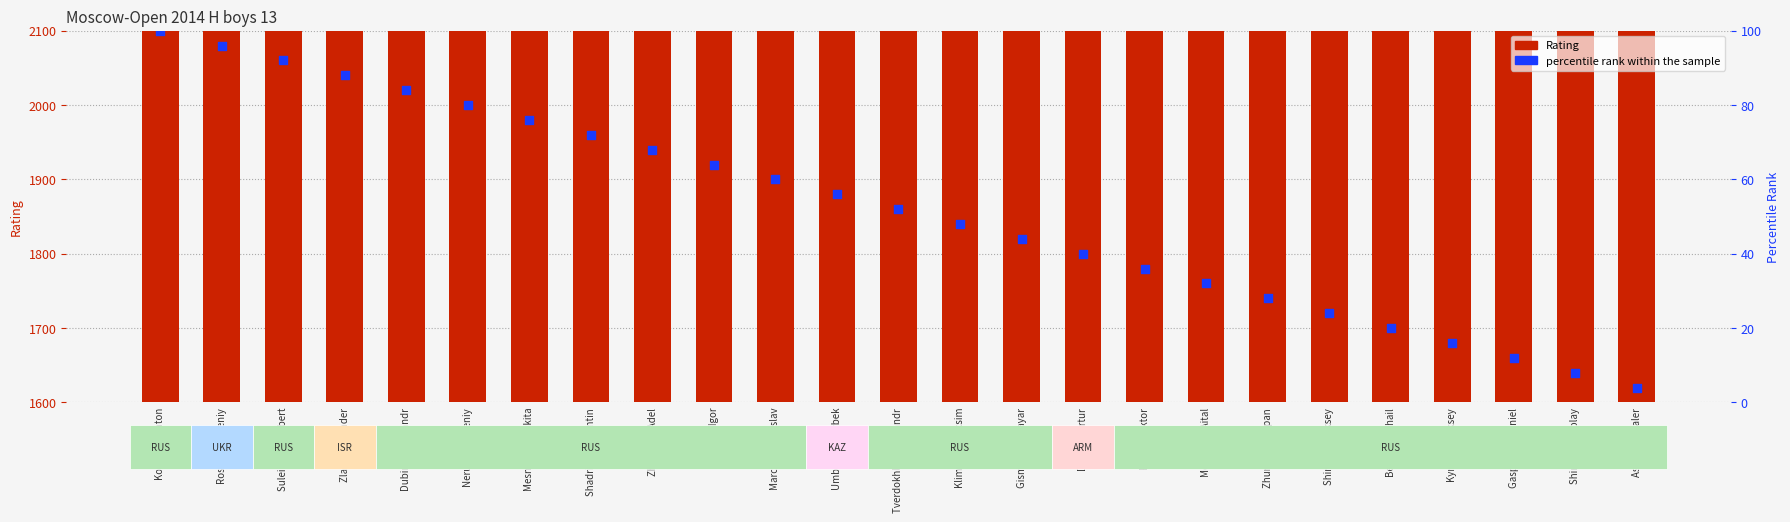

At how many categories does at least one series exceed 1900?

4